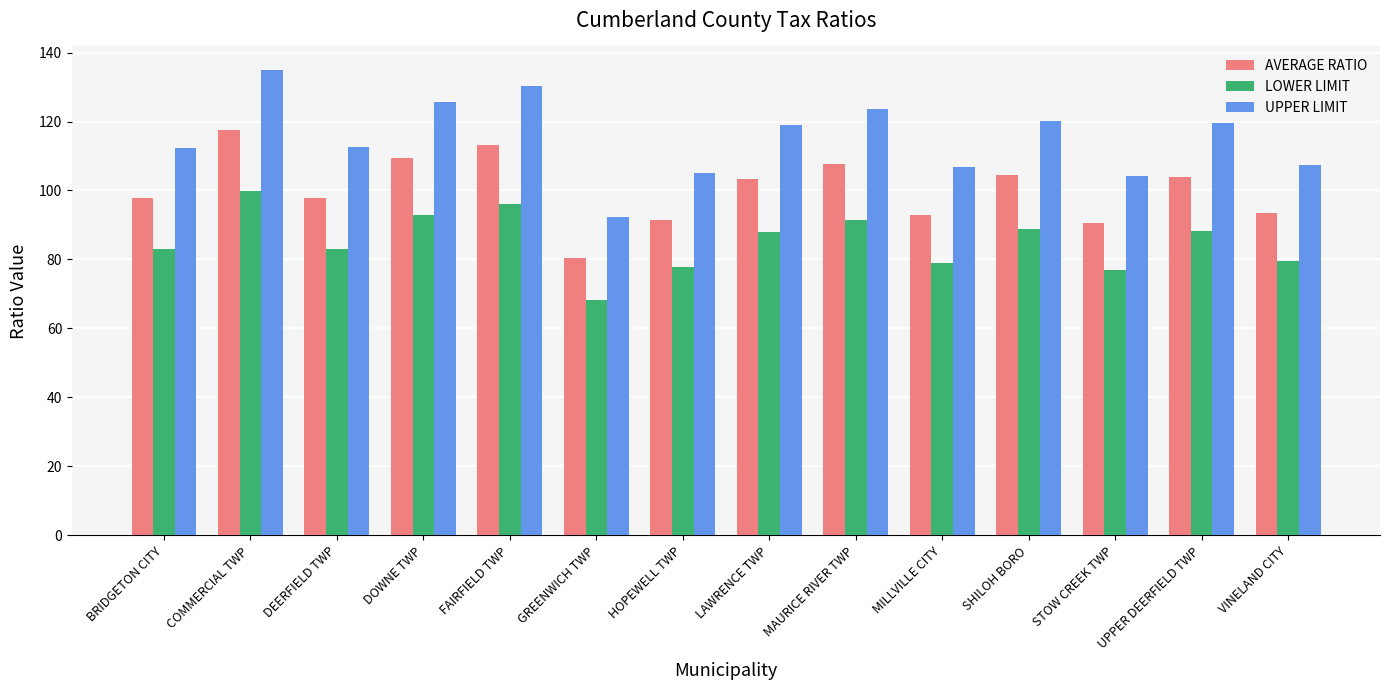

True or false: UPPER LIMIT has a value of 181.3 at COMMERCIAL TWP.

False